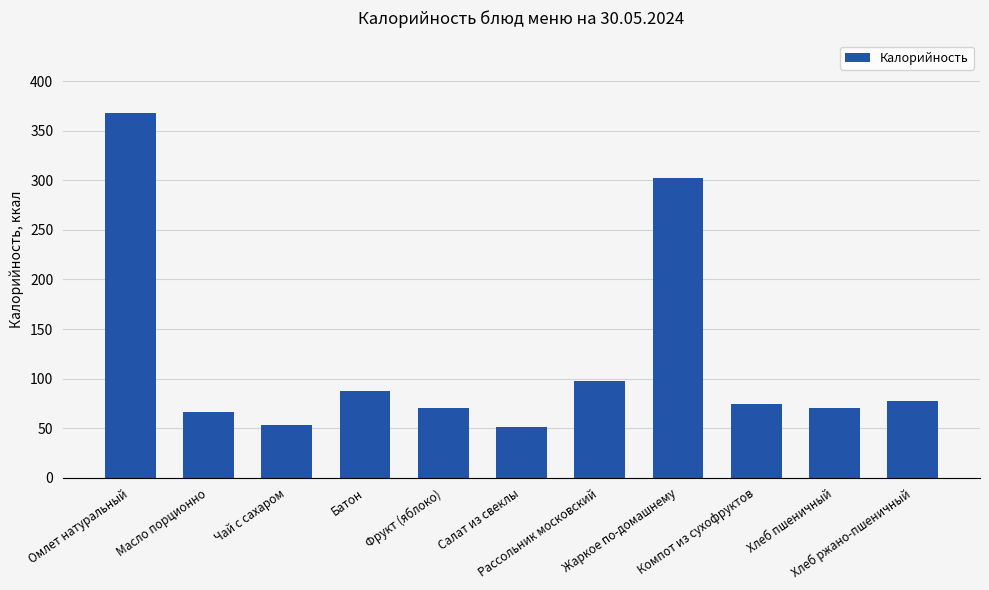

How many series are shown in this chart?

1